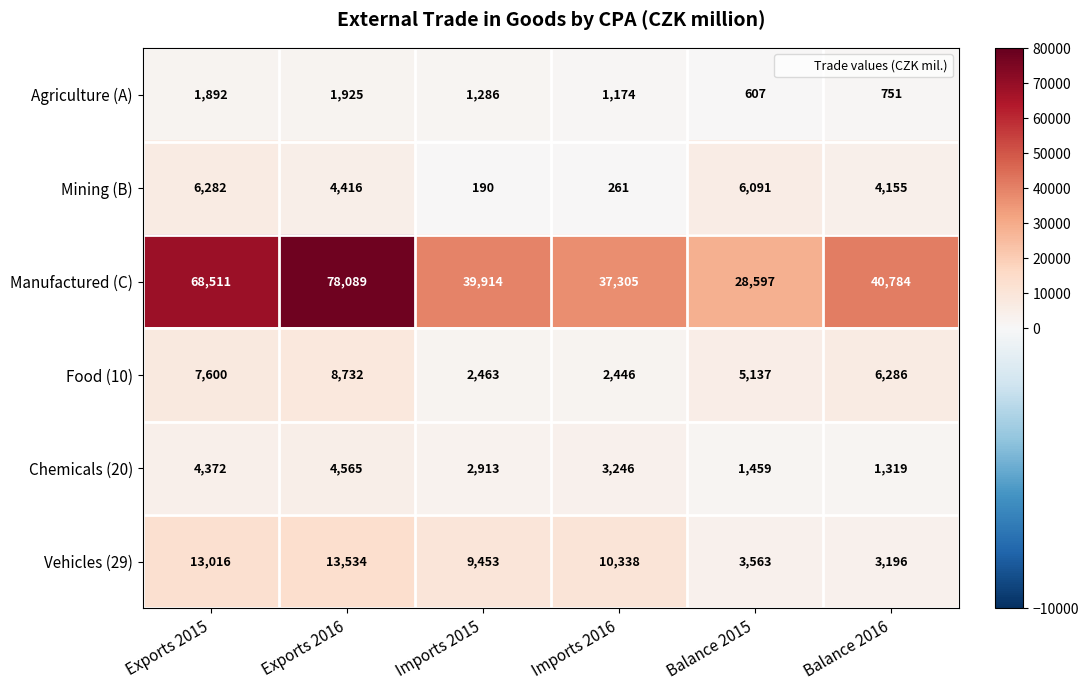

What is the smallest value displayed?

190